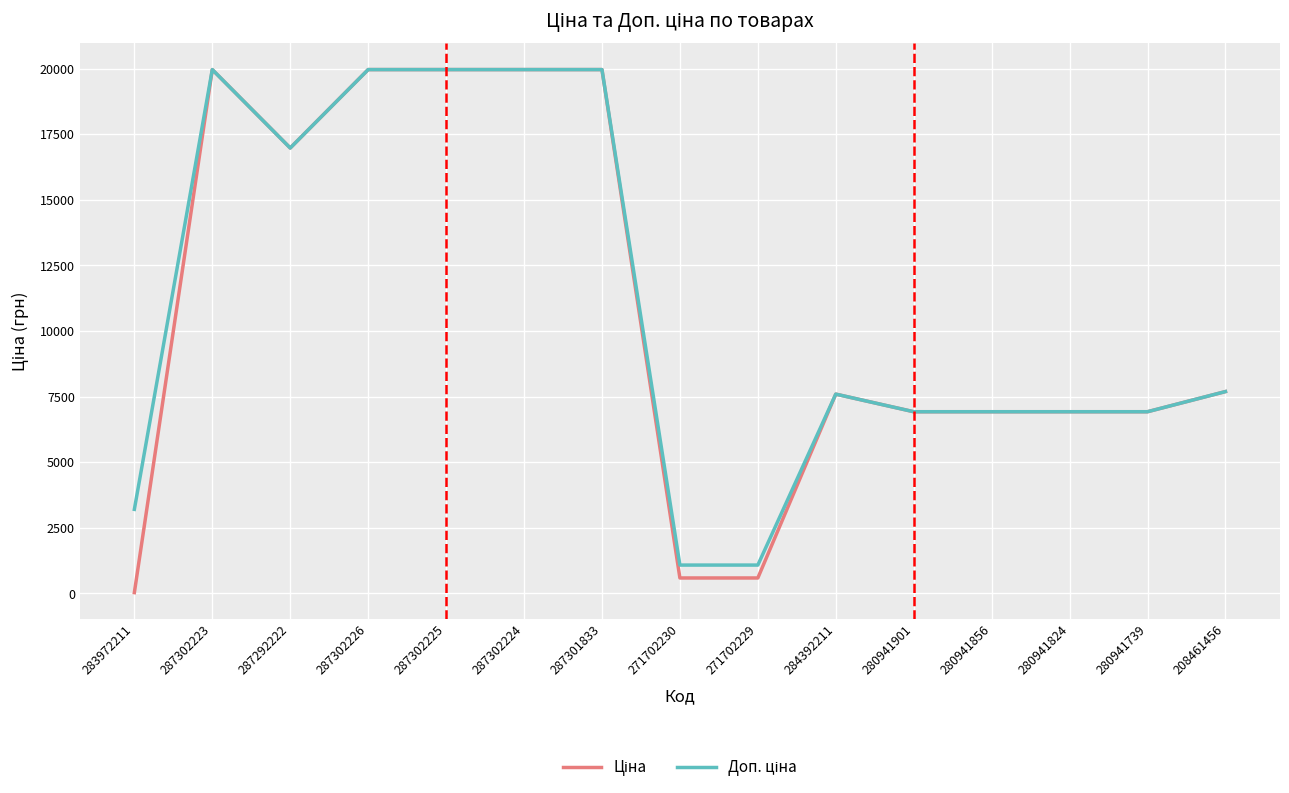

What is the maximum value shown in the chart?

19964.2